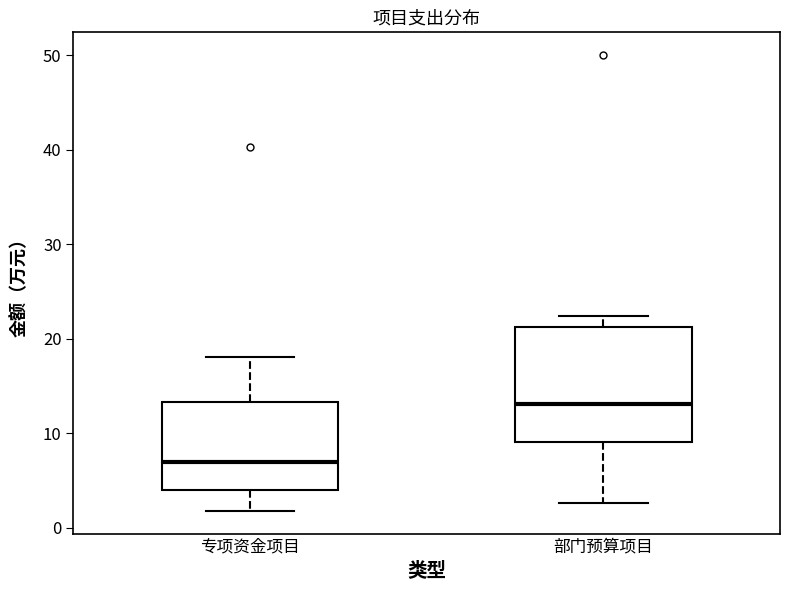

Comparing the boxes themselves (not the whiskers), which one is the tallest?

部门预算项目